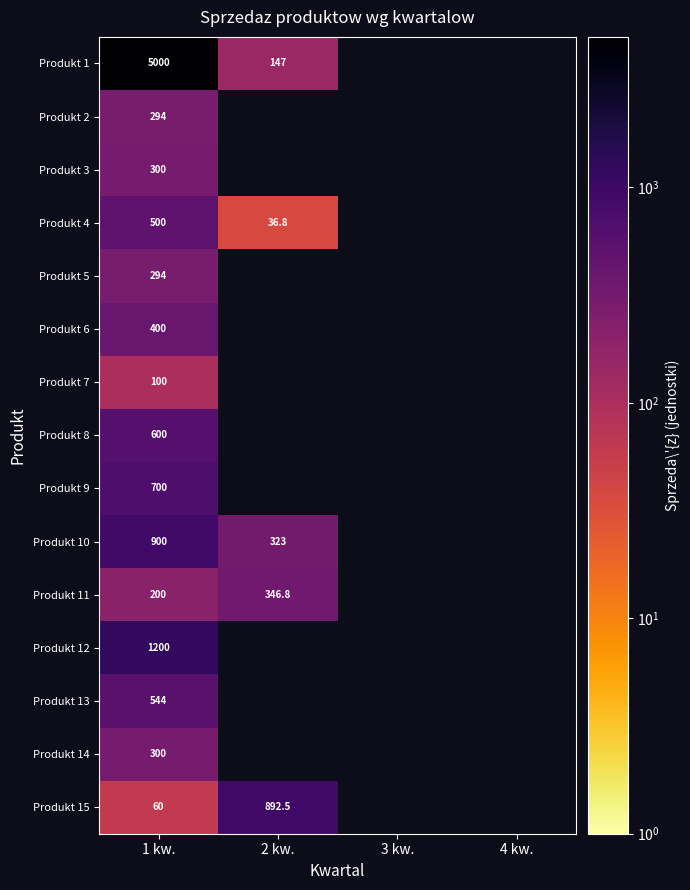

The value of Produkt 1 at 1 kw. is 2752.4. True or false?

False